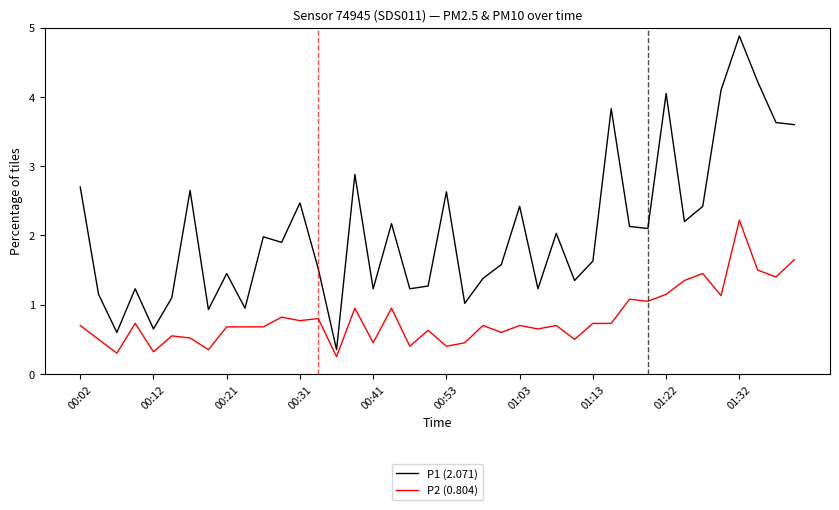

Which series has the widest spread of values?

P1 (2.071)